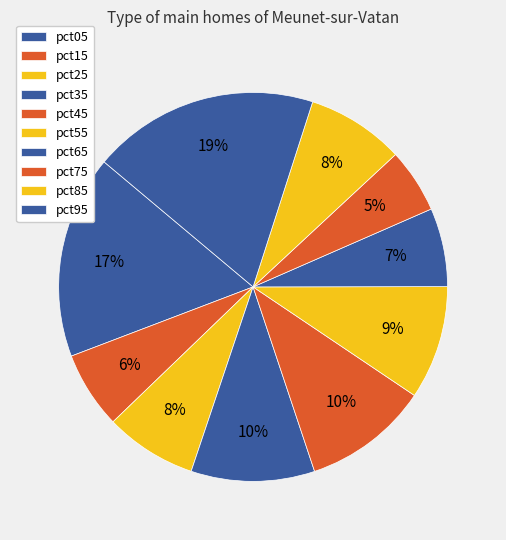

True or false: pct35 accounts for 4% of the total.

False